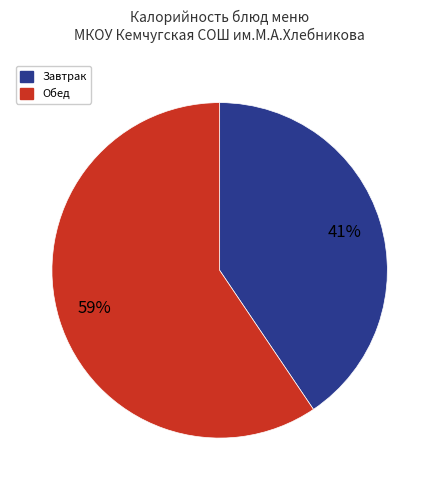

Does any single category account for the majority?

Yes